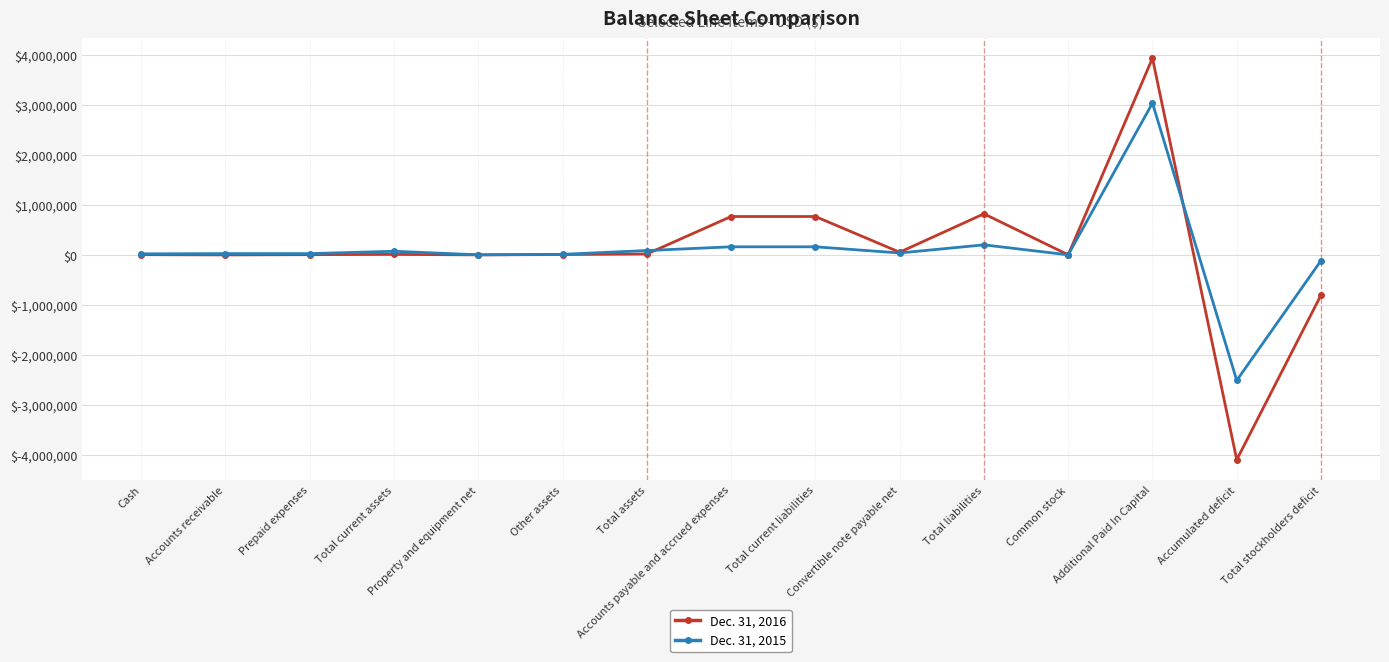

What is the total value across all series at Total assets?

105862